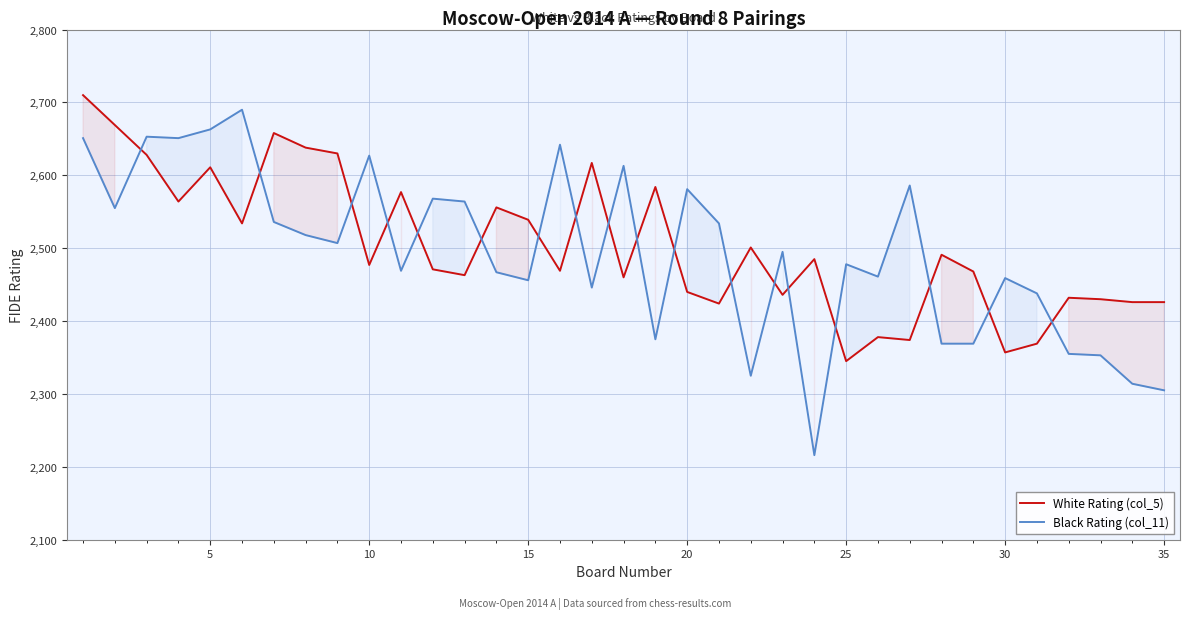

True or false: White Rating (col_5) and Black Rating (col_11) intersect in this chart.

True